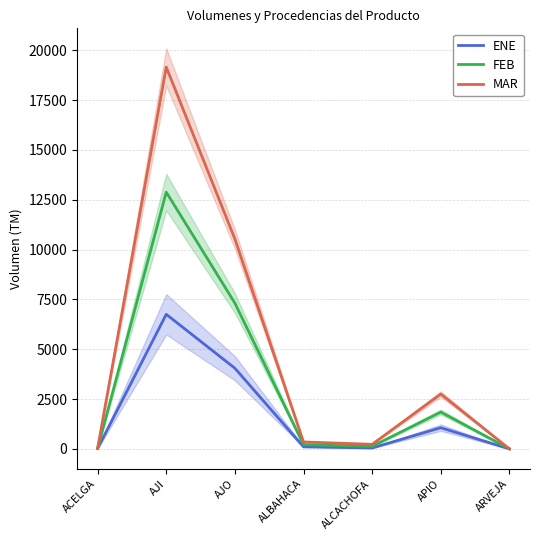

How many positive values does the FEB series have?

6